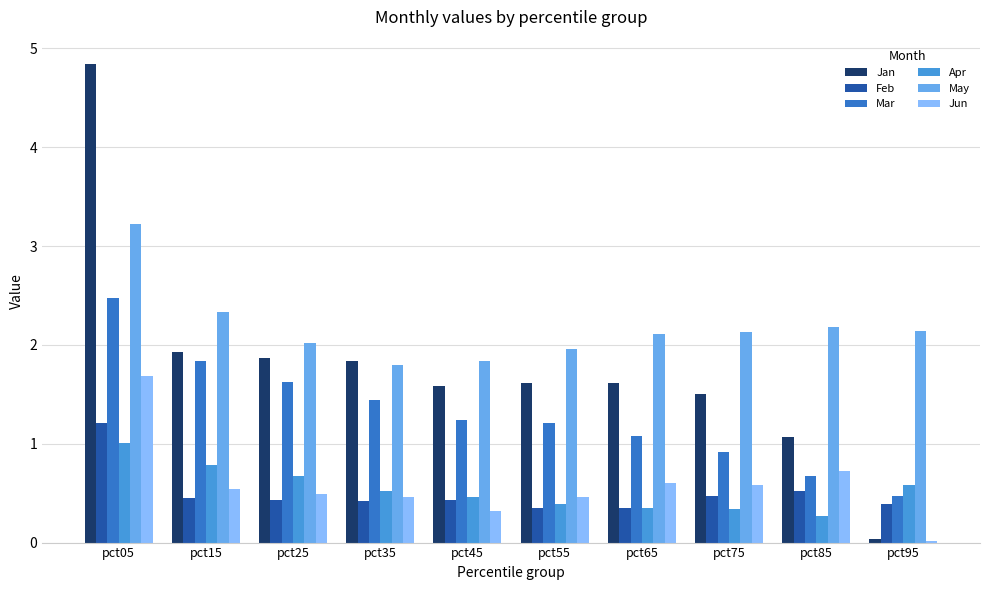

Which series has the largest total across all categories?

May